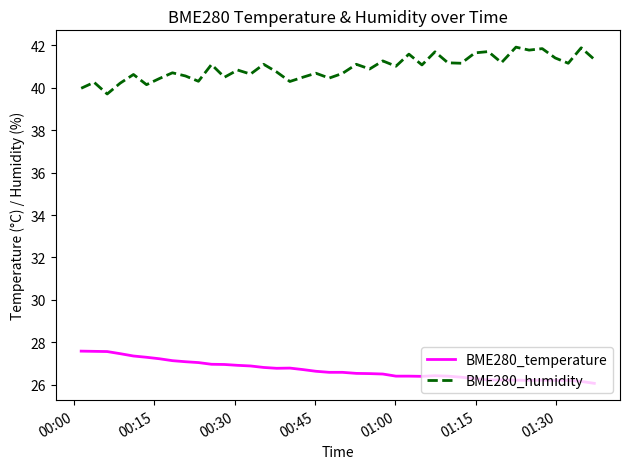

What are all the series names shown in the legend?

BME280_temperature, BME280_humidity